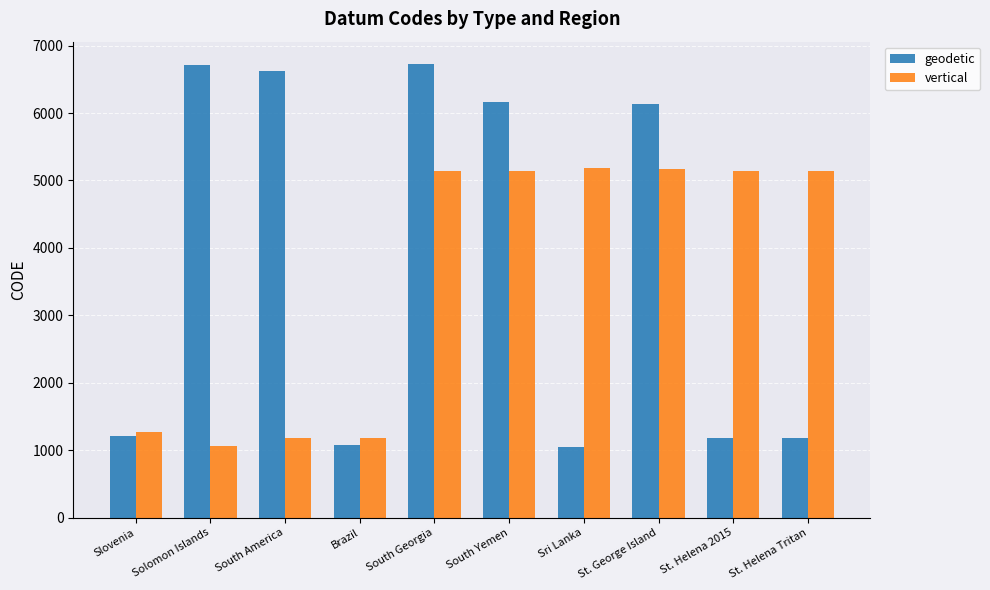

Between Slovenia and South Yemen, which series saw the biggest shift?

geodetic